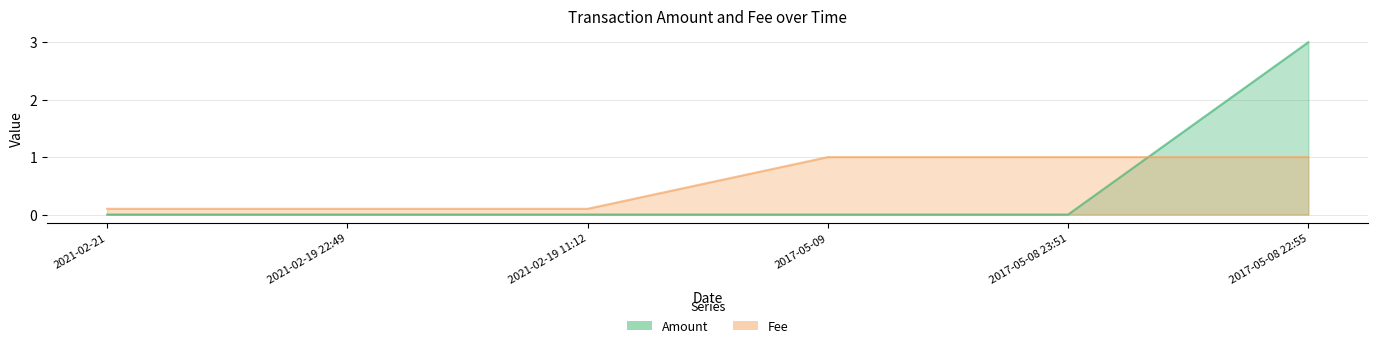

Which series has the largest range (max minus min)?

Amount